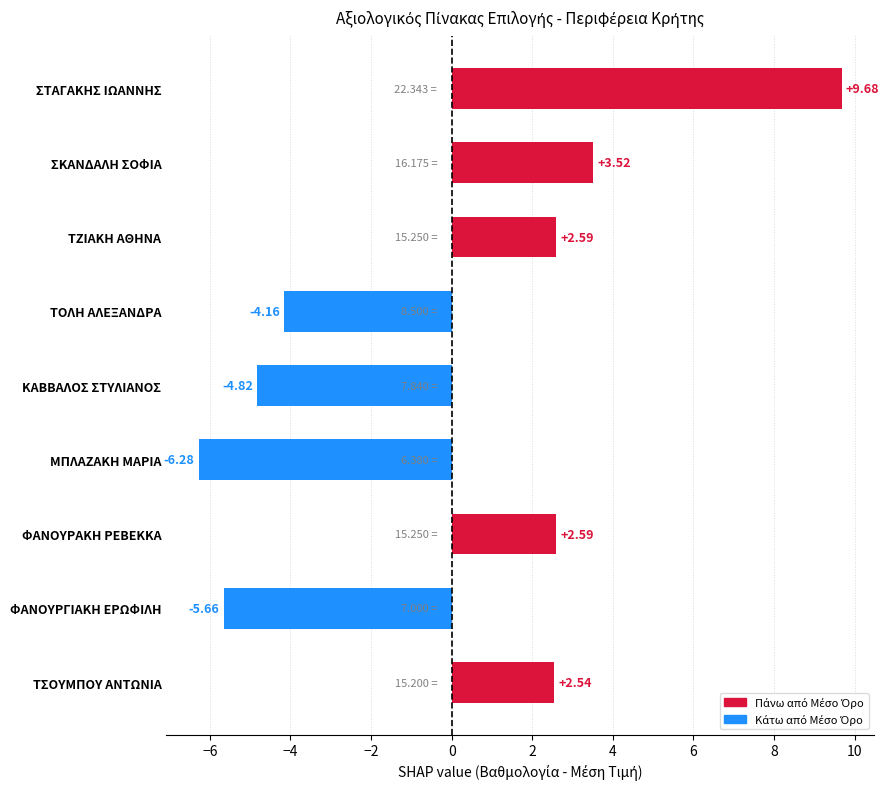

Which category has the highest value across all series?

ΣΤΑΓΑΚΗΣ ΙΩΑΝΝΗΣ